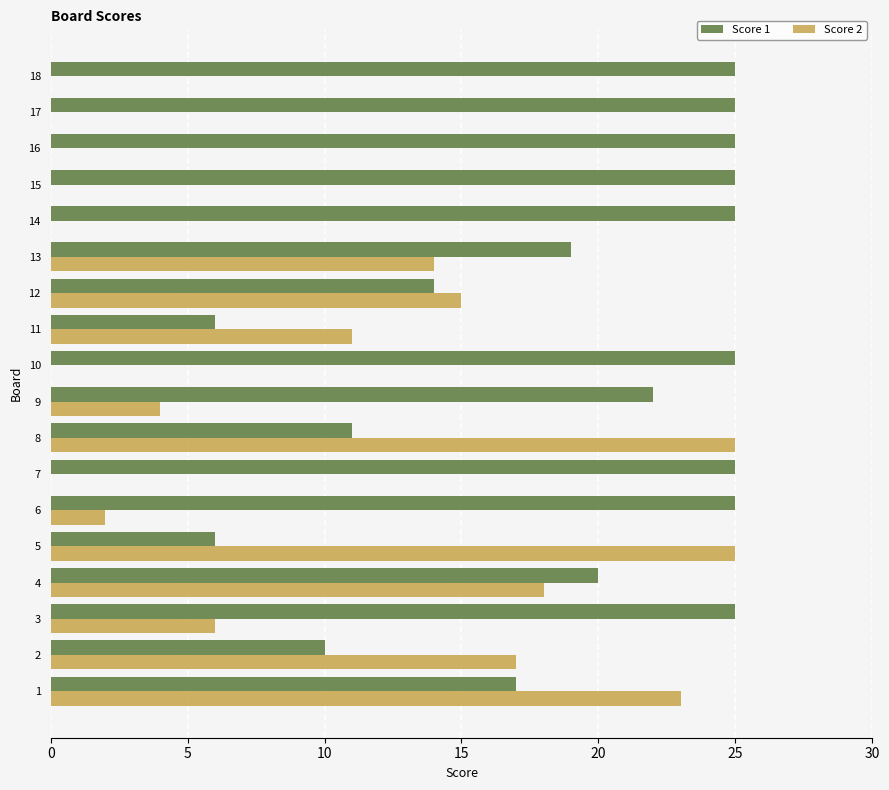

What is the average value of the Score 1 series?

19